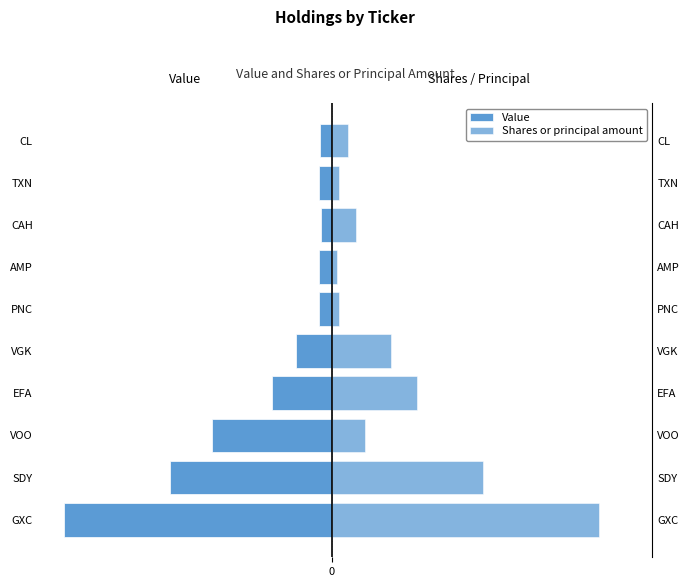

What value does the Shares or principal amount series have at 2?

618505.6